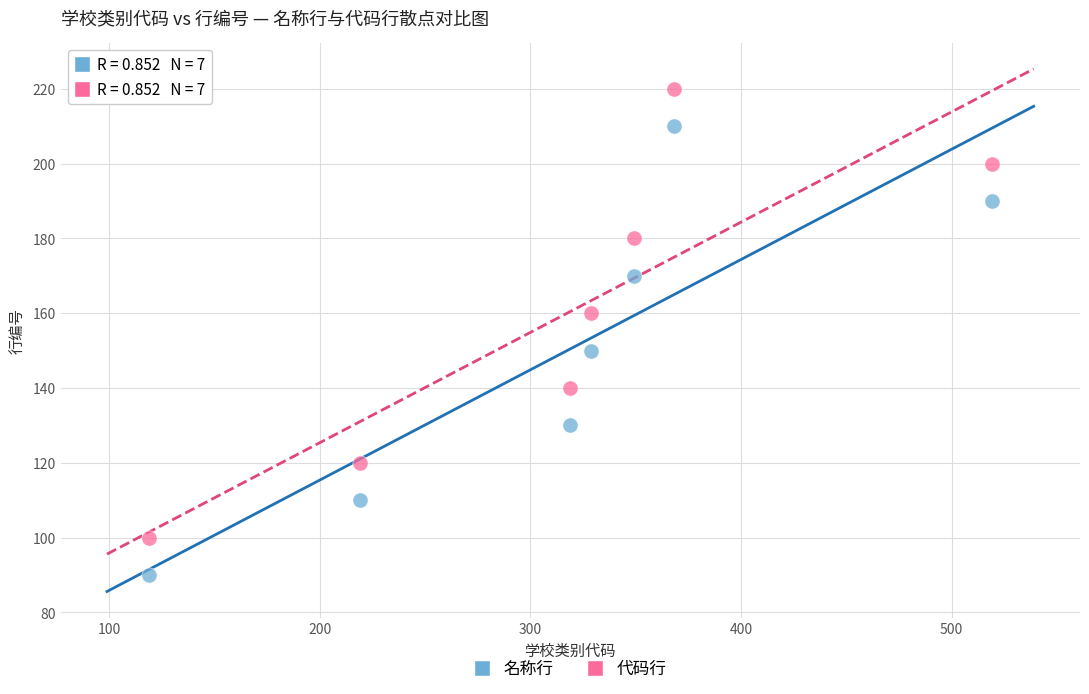

Which series reaches the maximum Y coordinate?

代码行